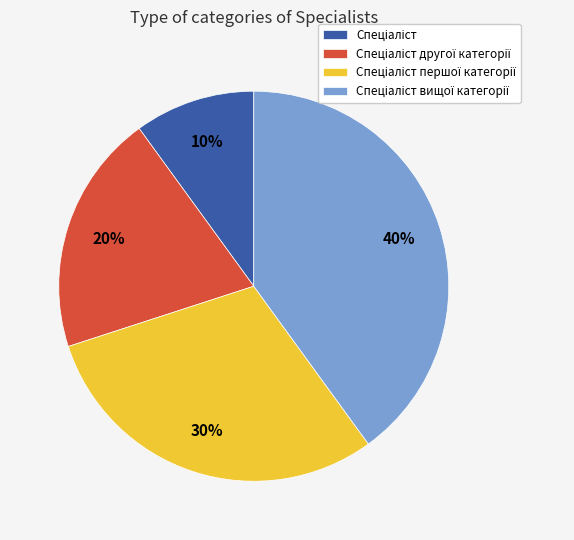

To the nearest percent, what is the average slice percentage?

25%